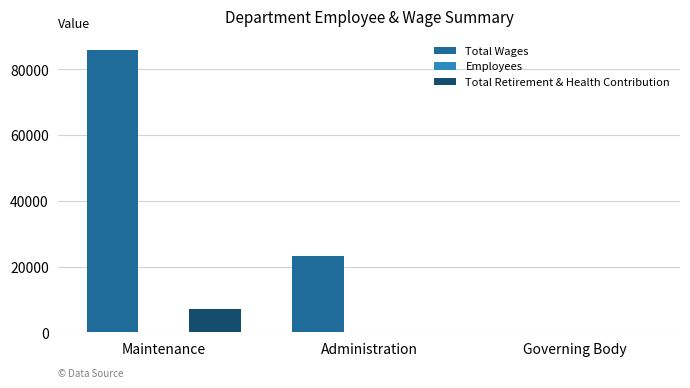

The Total Wages series shows 0 at Governing Body. True or false?

True